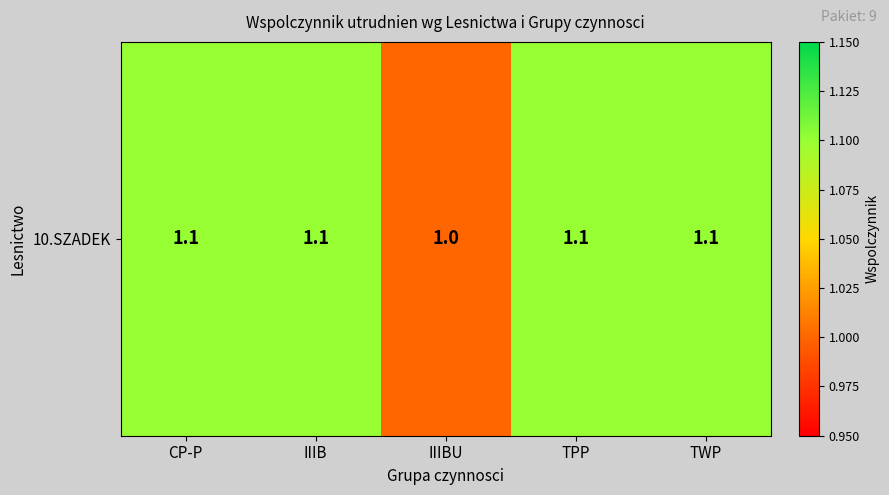

How many values are between 1 and 2?

5